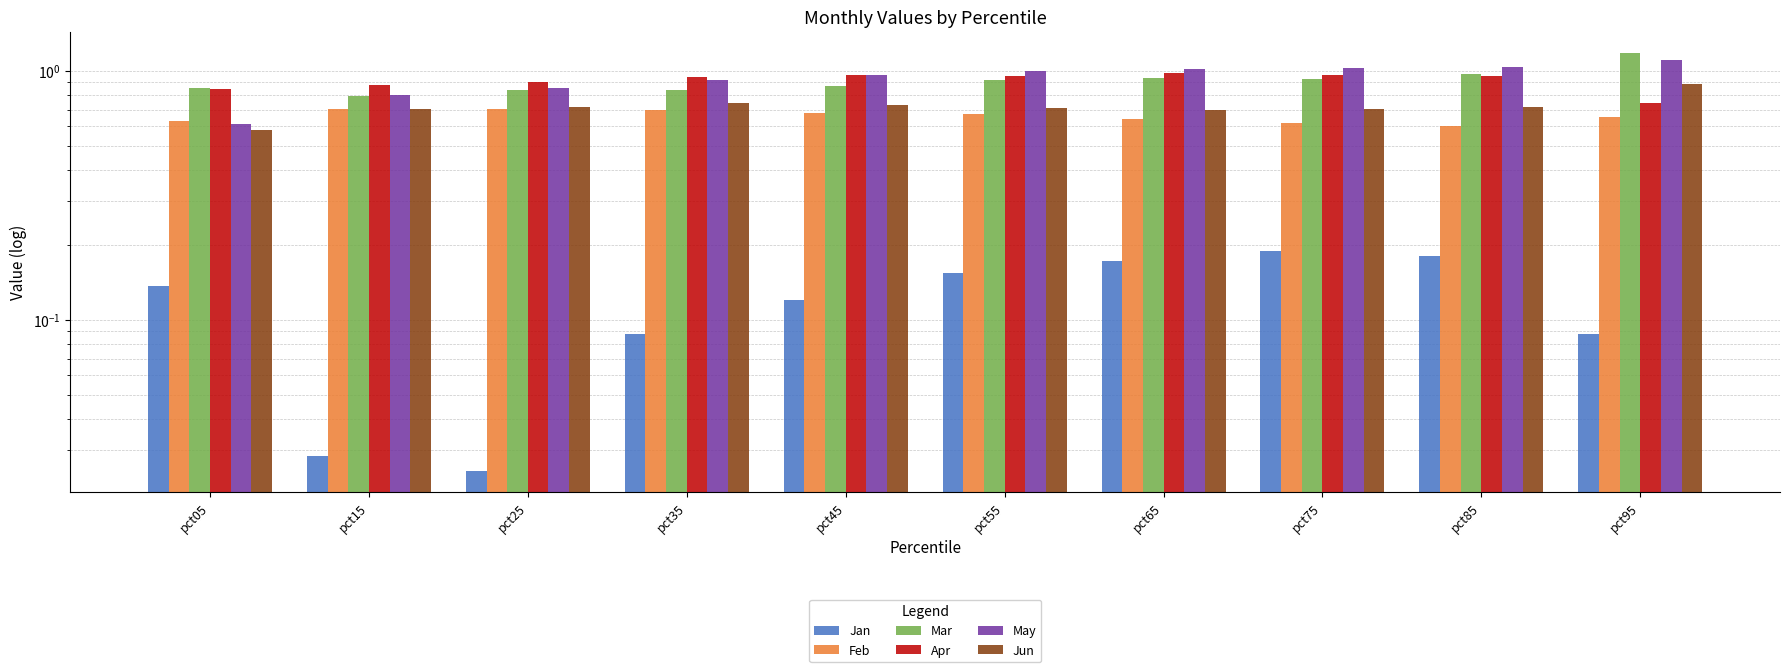

Count the Jun values in the range 0 to 1.

10